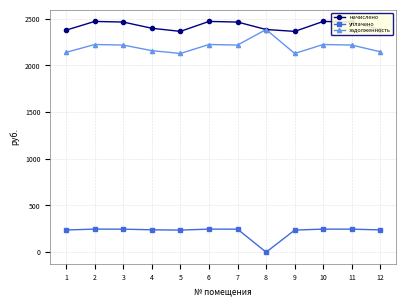

What is the difference between the highest and lowest values at 6?

2223.8